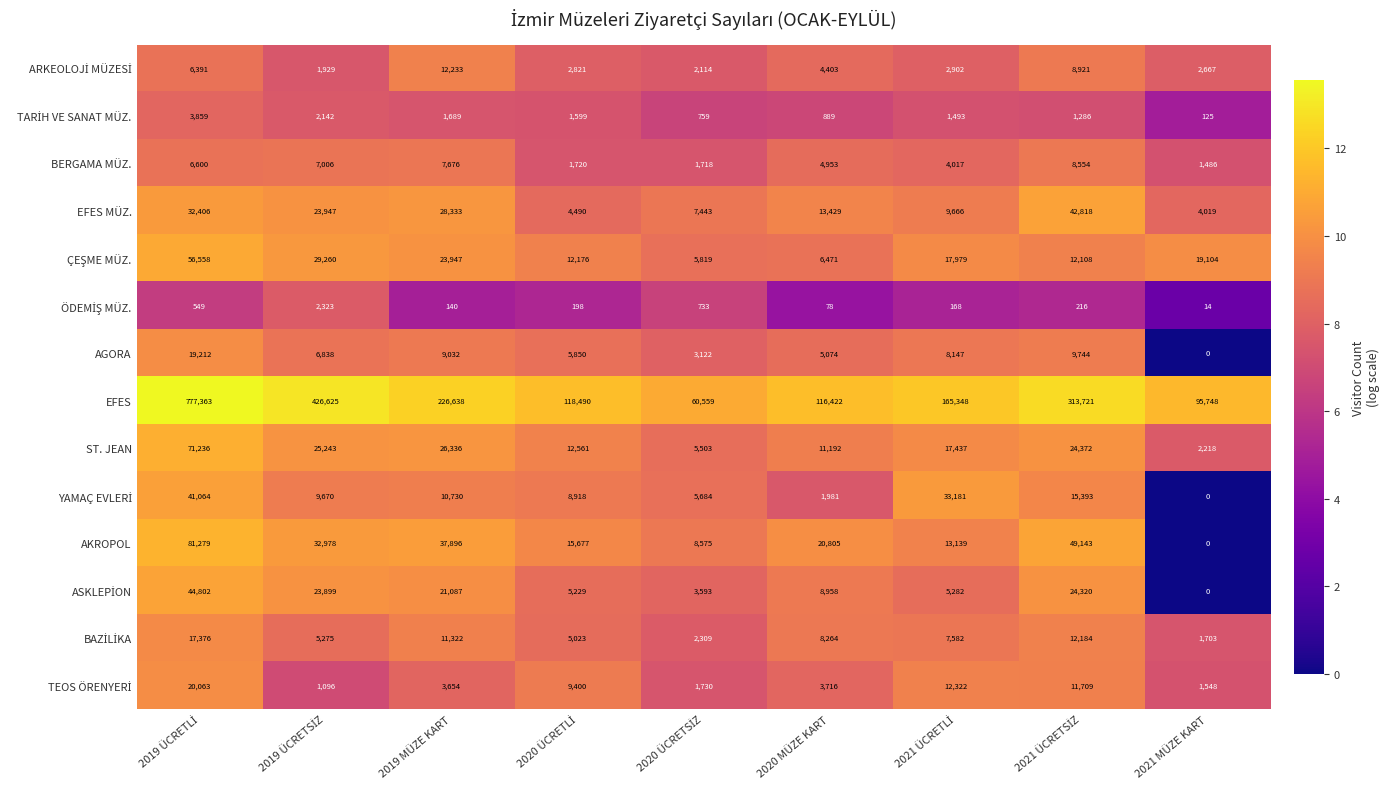

Which series has the widest spread of values?

EFES